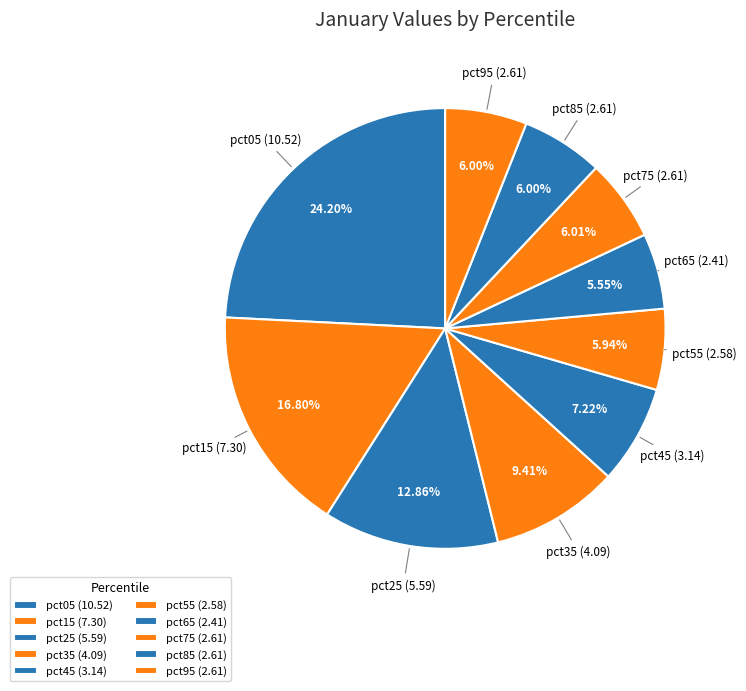

To the nearest percent, what is the difference between the pct75 and pct35 slice percentages?

3%